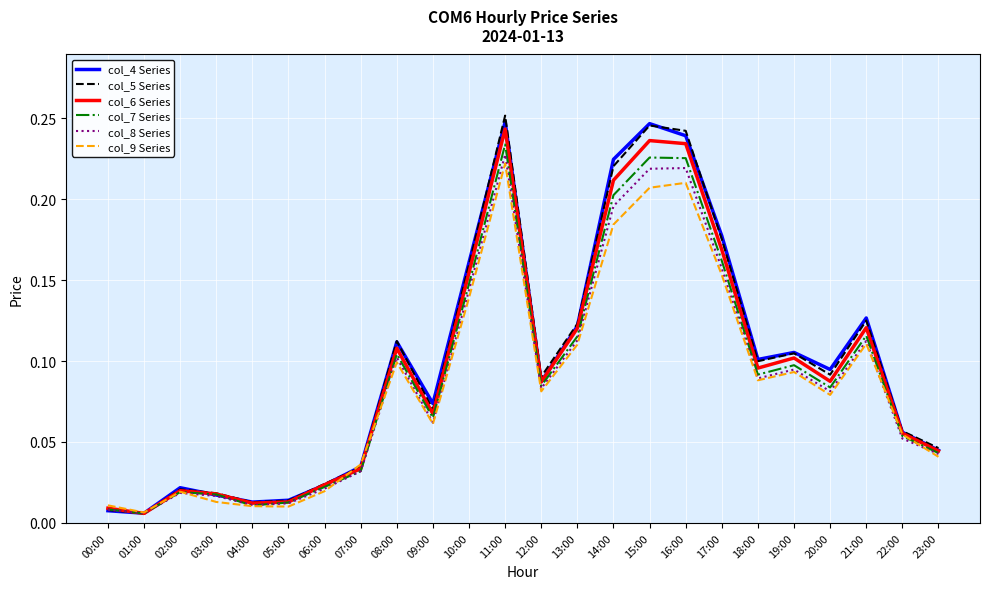

What position from the right is 19:00?

5